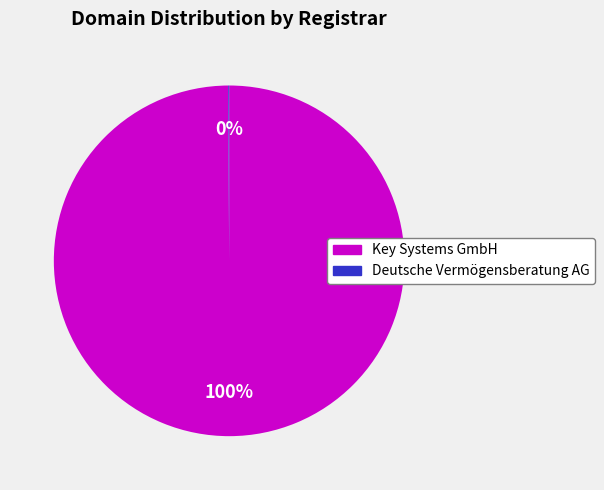

What percentage is the Key Systems GmbH slice, to the nearest percent?

100%